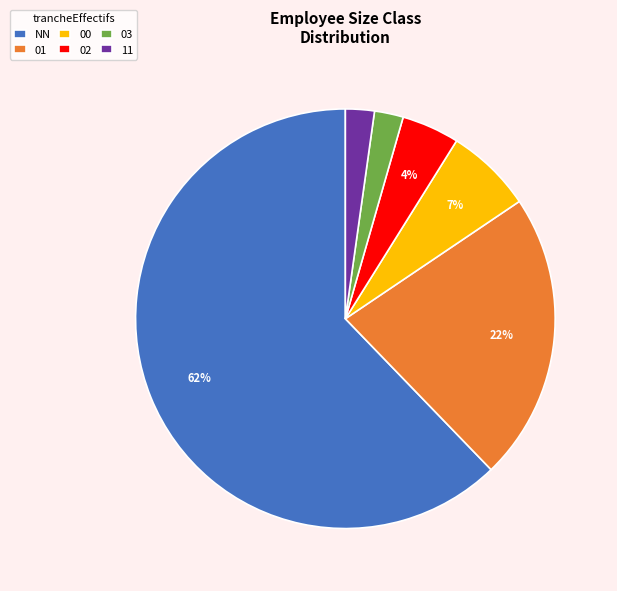

Which has a higher value, 00 or 02?

00